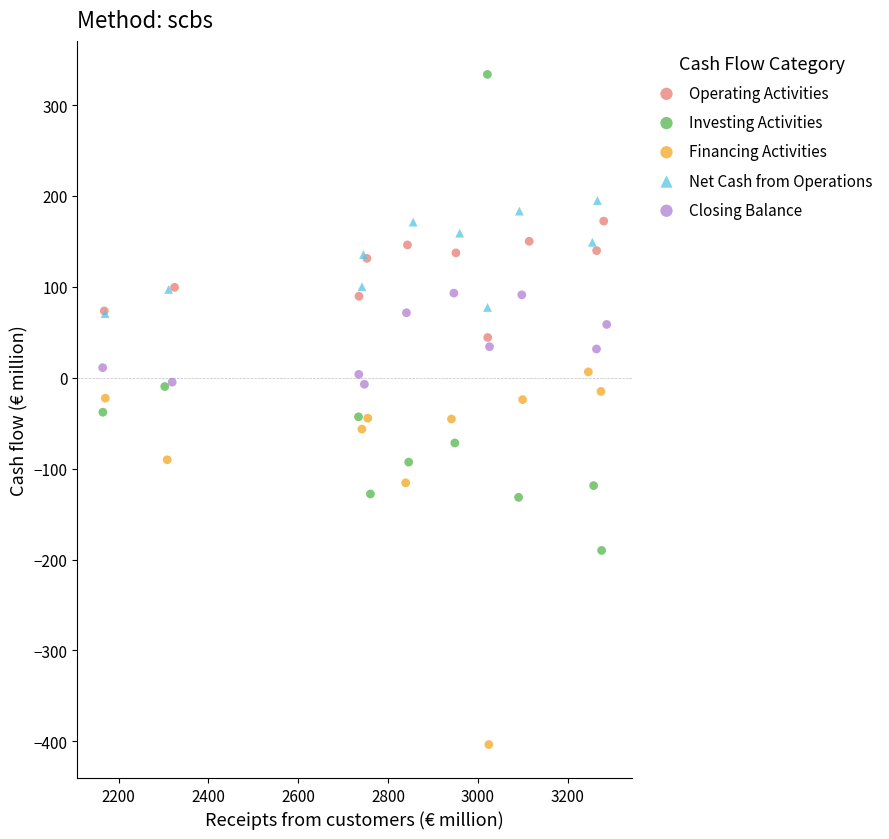

Which series has the widest spread of Y values?

Investing Activities